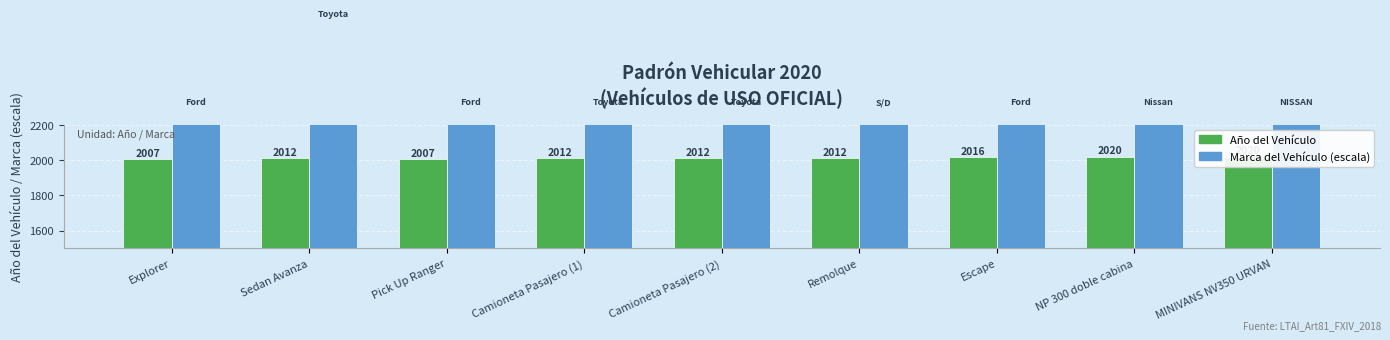

Reading left to right, what are all the values shown in this chart?

Año del Vehículo: Explorer=2007	Sedan Avanza=2012	Pick Up Ranger=2007	Camioneta Pasajero (1)=2012	Camioneta Pasajero (2)=2012	Remolque=2012	Escape=2016	NP 300 doble cabina=2020	MINIVANS NV350 URVAN=2020
Referencia de Unidades (escala): Explorer=2300	Sedan Avanza=2800	Pick Up Ranger=2300	Camioneta Pasajero (1)=2300	Camioneta Pasajero (2)=2300	Remolque=2300	Escape=2300	NP 300 doble cabina=2300	MINIVANS NV350 URVAN=2300